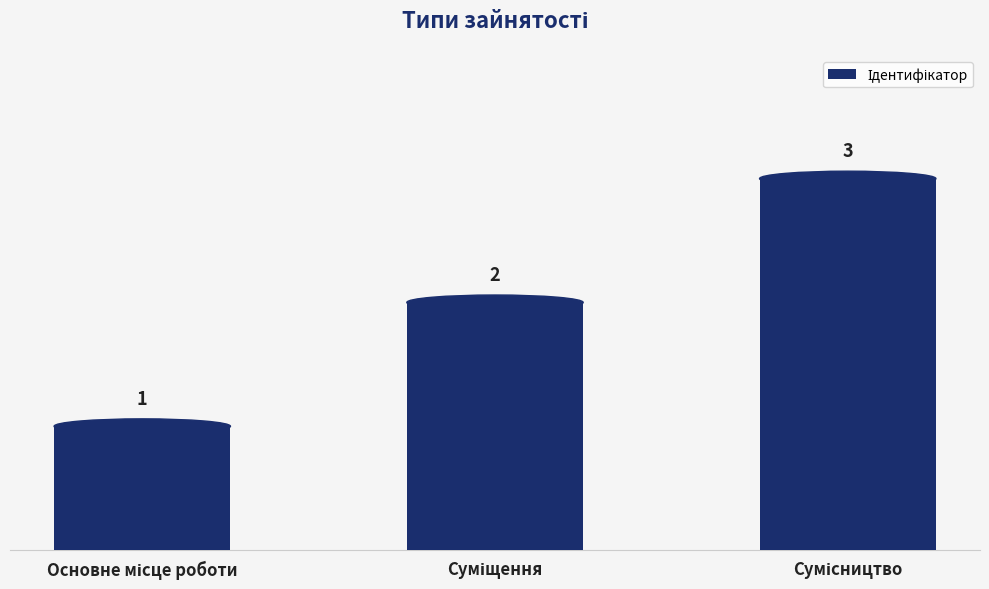

What is the maximum value shown in the chart?

3